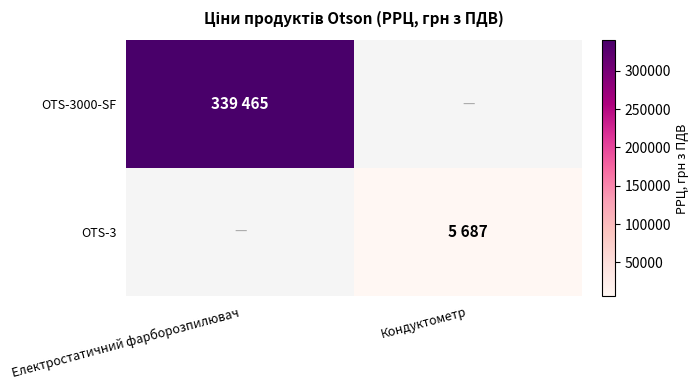

Is the value of OTS-3000-SF at Кондуктометр greater than the value of OTS-3 at Електростатичний фарборозпилювач?

No